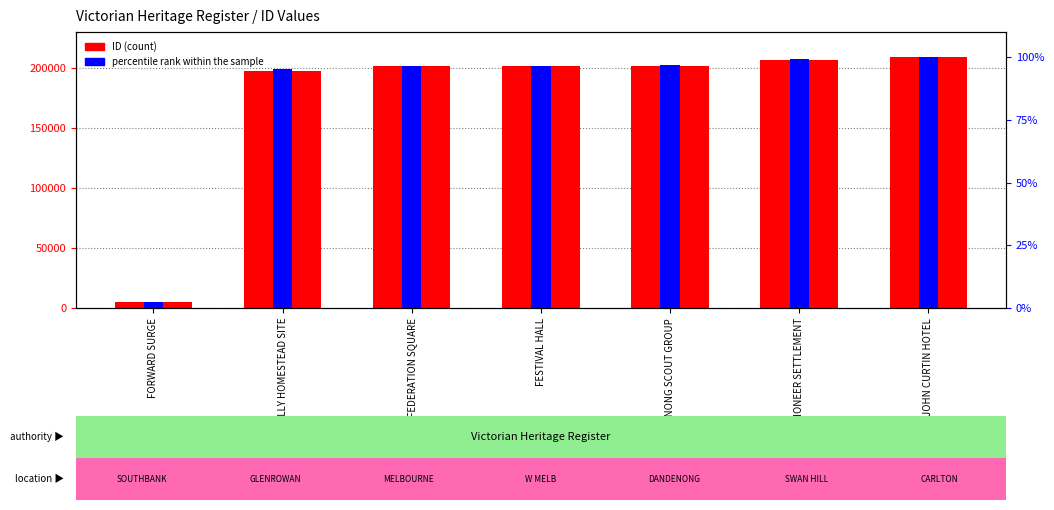

What is the value of the ID (count) bar at the 6th from the left?

206822.0